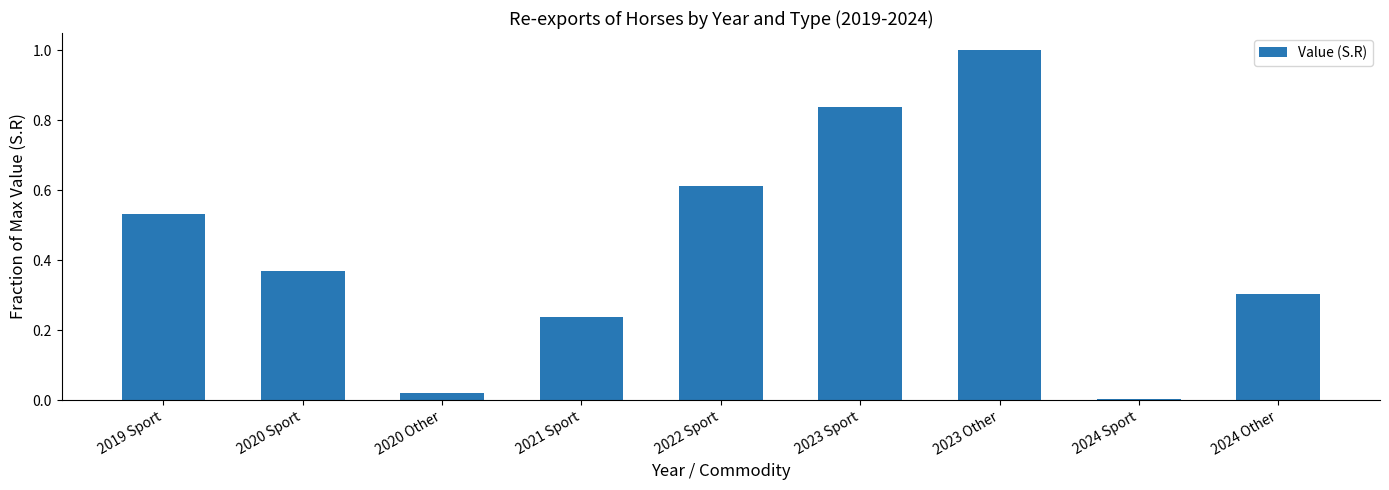

Which has a higher value, 2023 Other or 2021 Sport?

2023 Other